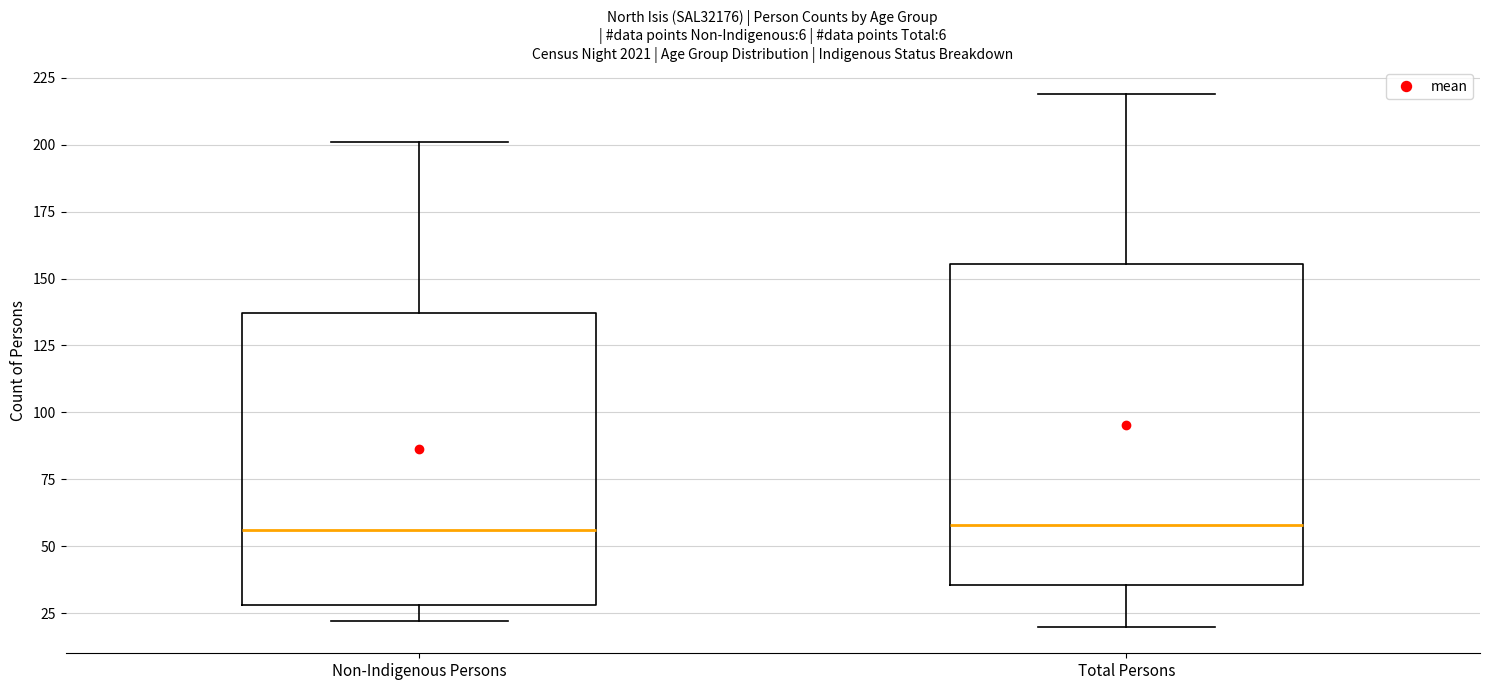

Where is the upper edge of the box for Non-Indigenous Persons on the y-axis? The values are not printed on the chart, so give them approximately, as read against the axis.

135